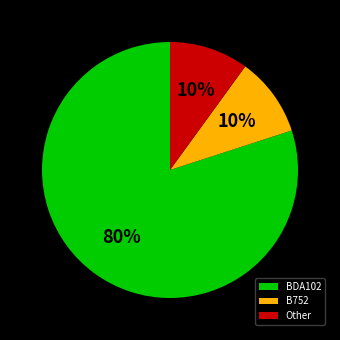

Which has a higher value, BDA102 or B752?

BDA102